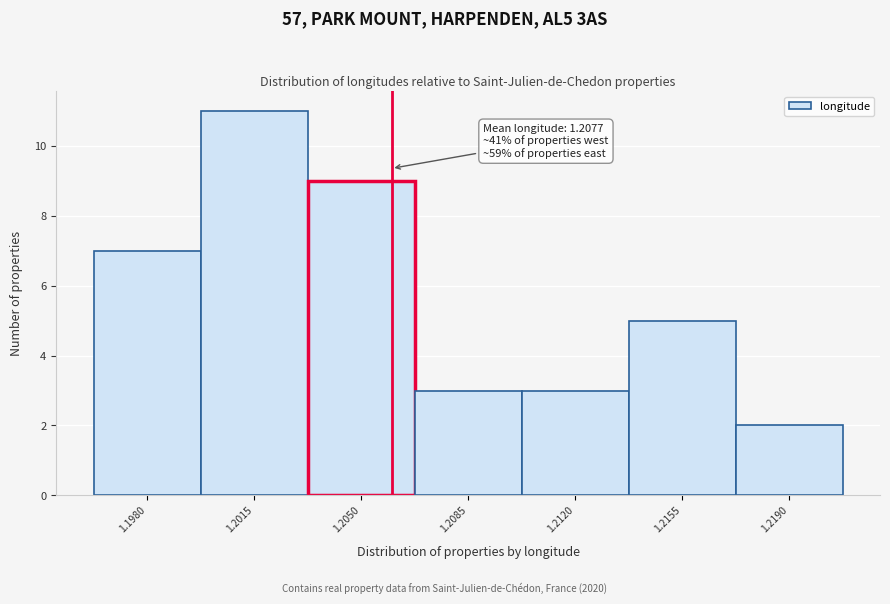

Reading right to left, transcribe all the data shown in this chart.

2	5	3	3	9	11	7